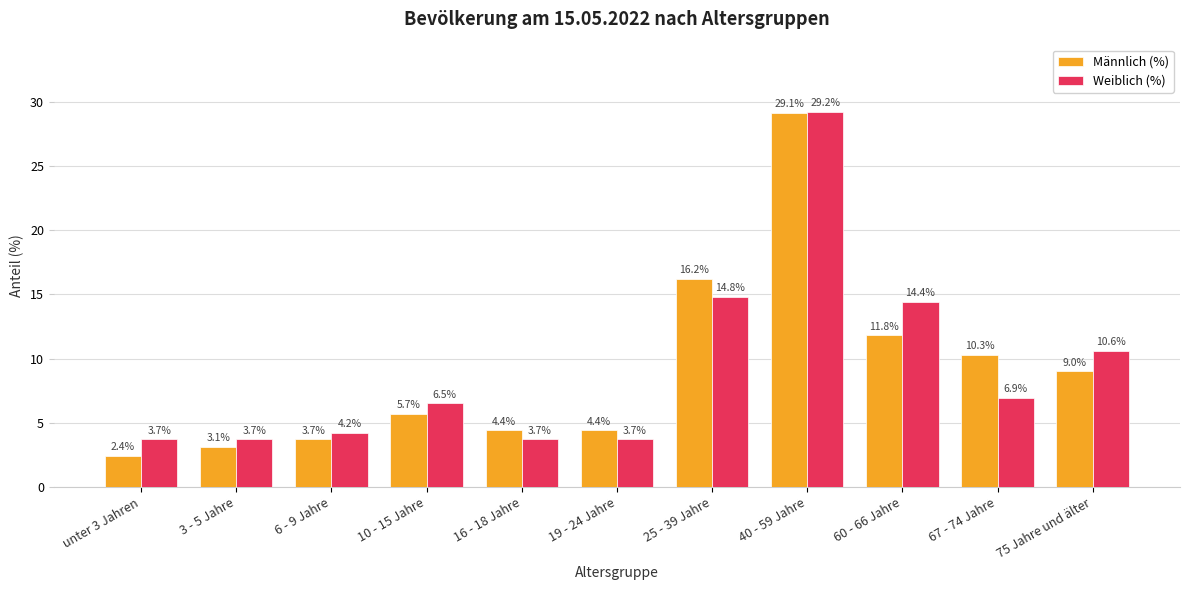

What are all the series names shown in the legend?

Männlich (%), Weiblich (%)